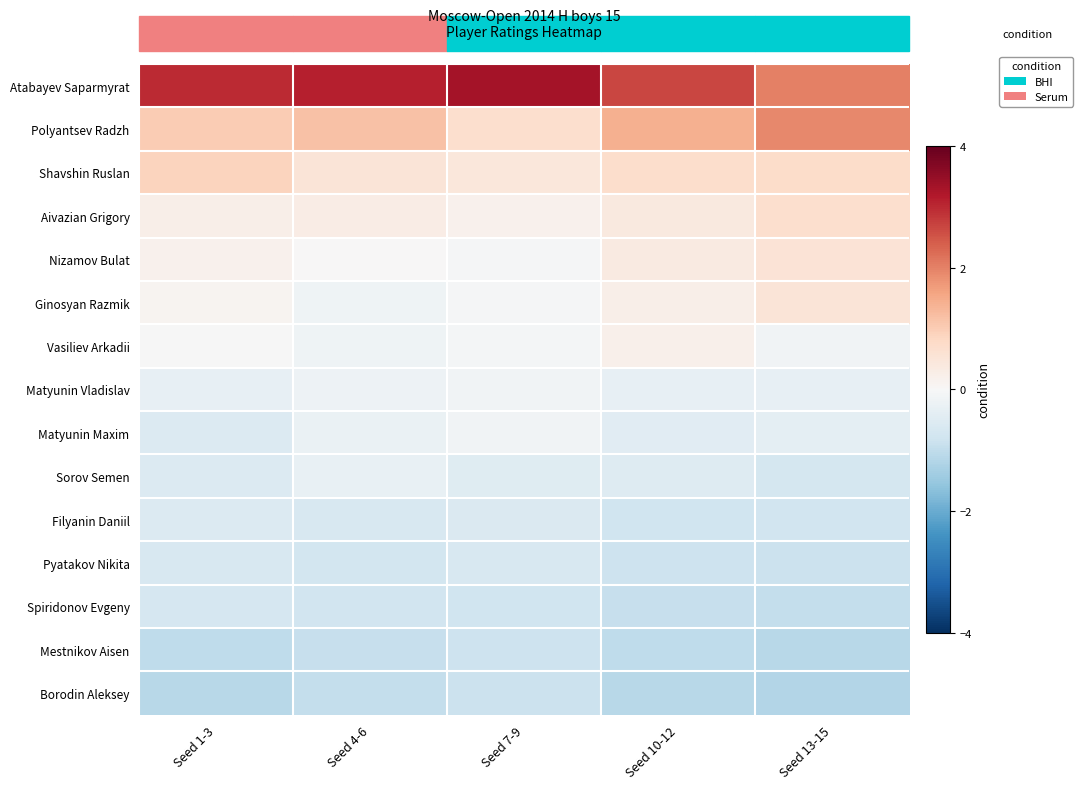

List the series in order of their peak value, lowest first.

Borodin Aleksey, Mestnikov Aisen, Spiridonov Evgeny, Pyatakov Nikita, Filyanin Daniil, Sorov Semen, Matyunin Maxim, Matyunin Vladislav, Vasiliev Arkadii, Ginosyan Razmik, Nizamov Bulat, Aivazian Grigory, Shavshin Ruslan, Polyantsev Radzh, Atabayev Saparmyrat